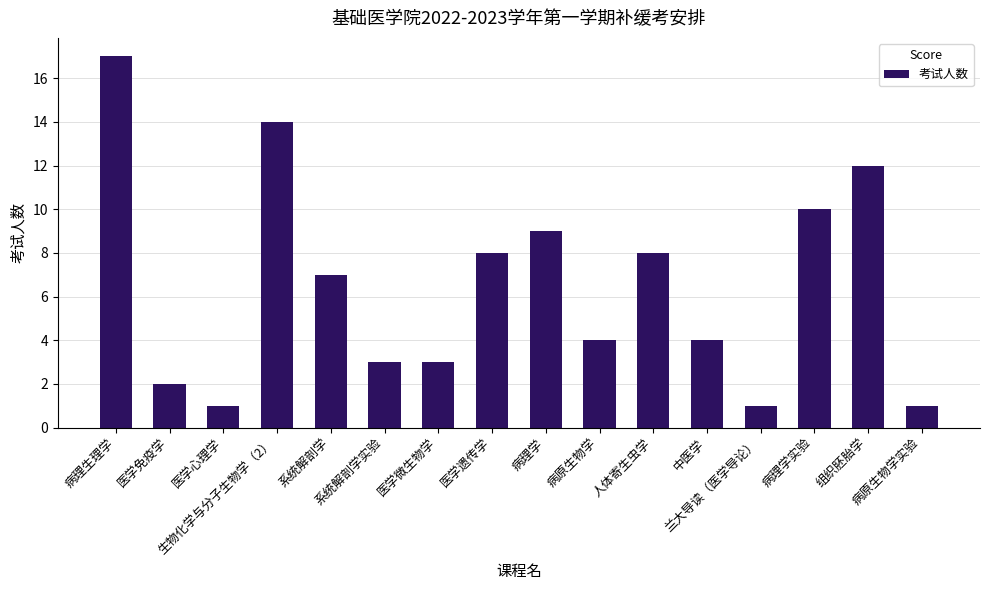

What is the difference between the values at 医学心理学 and 医学免疫学?

1